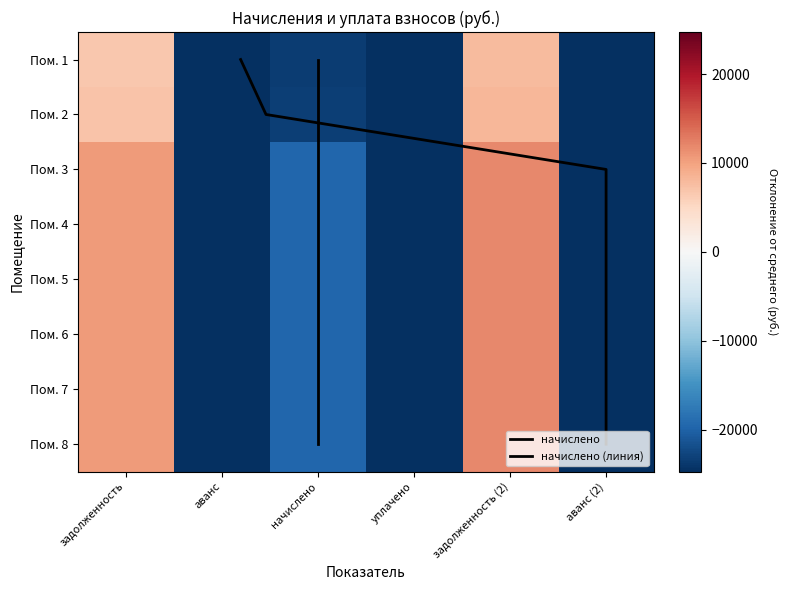

Between аванс and аванс (2), which is larger?

аванс